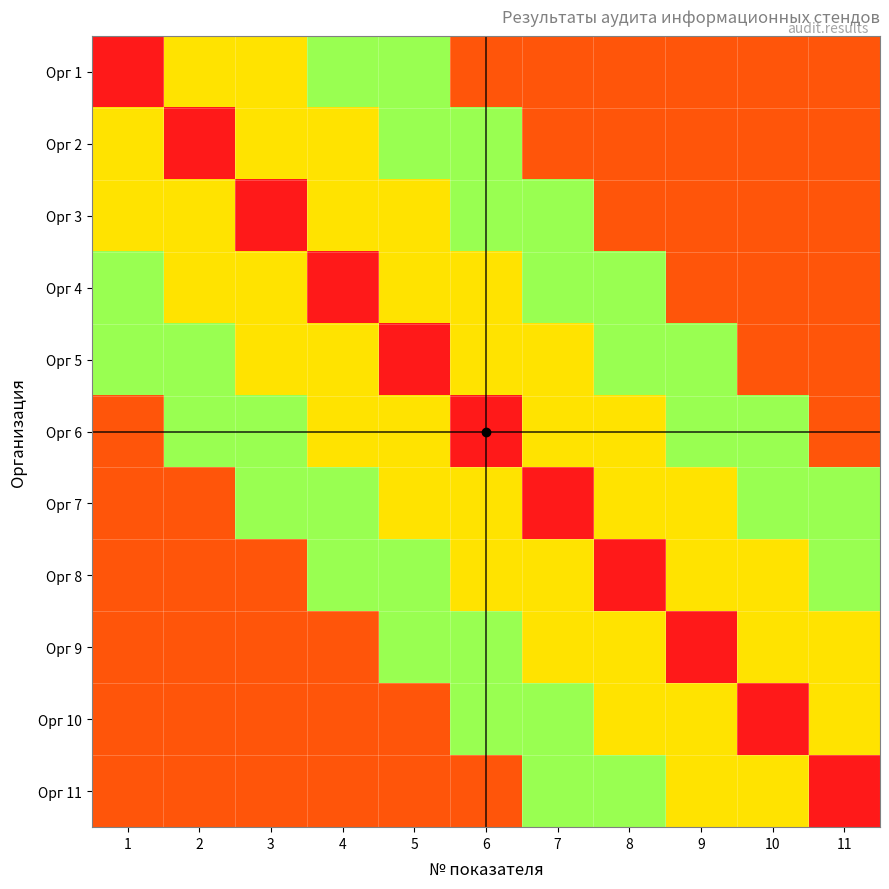

How many distinct data groups are displayed?

11